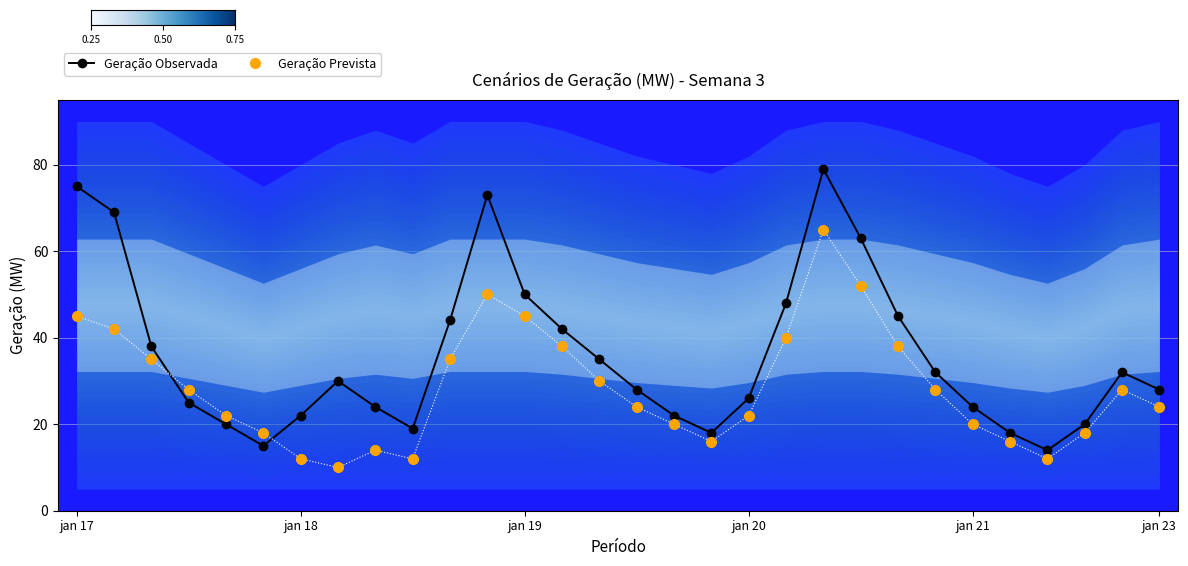

What is the average value of the Geração Observada series?

36